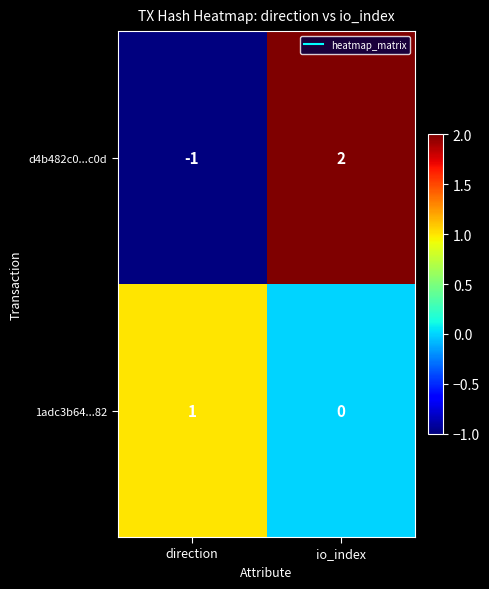

Reading right to left, what are all the values shown in this chart?

d4b482c0...c0d: io_index=2	direction=-1
1adc3b64...82: io_index=0	direction=1